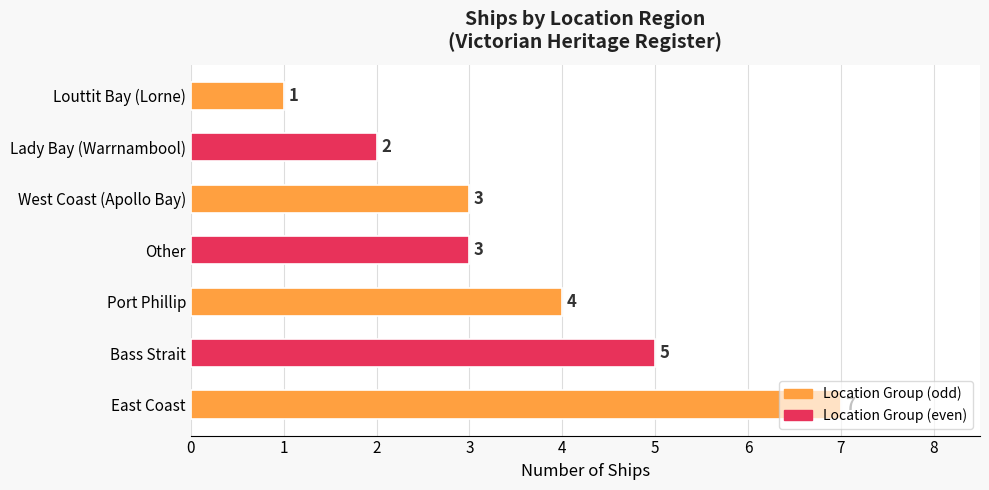

The chart shows a value of 3 at West Coast (Apollo Bay). True or false?

True